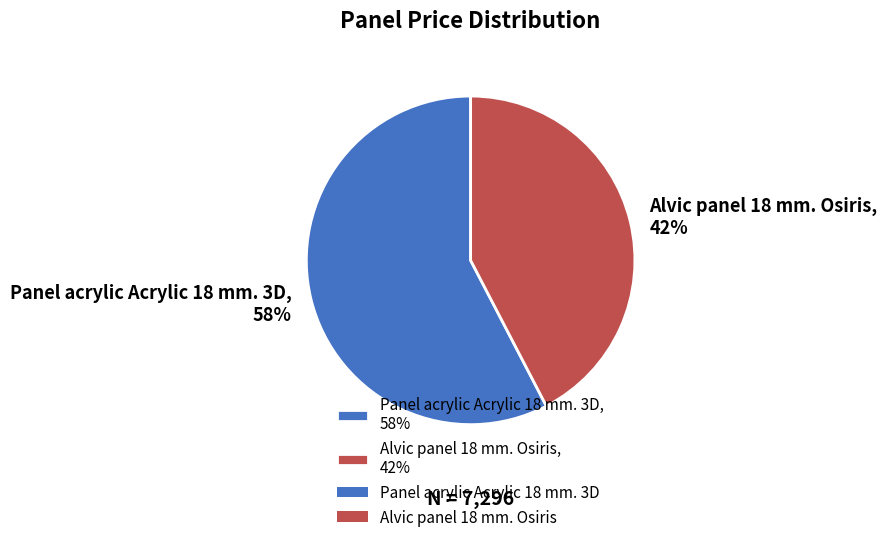

Is there any slice that represents more than half of the pie?

Yes